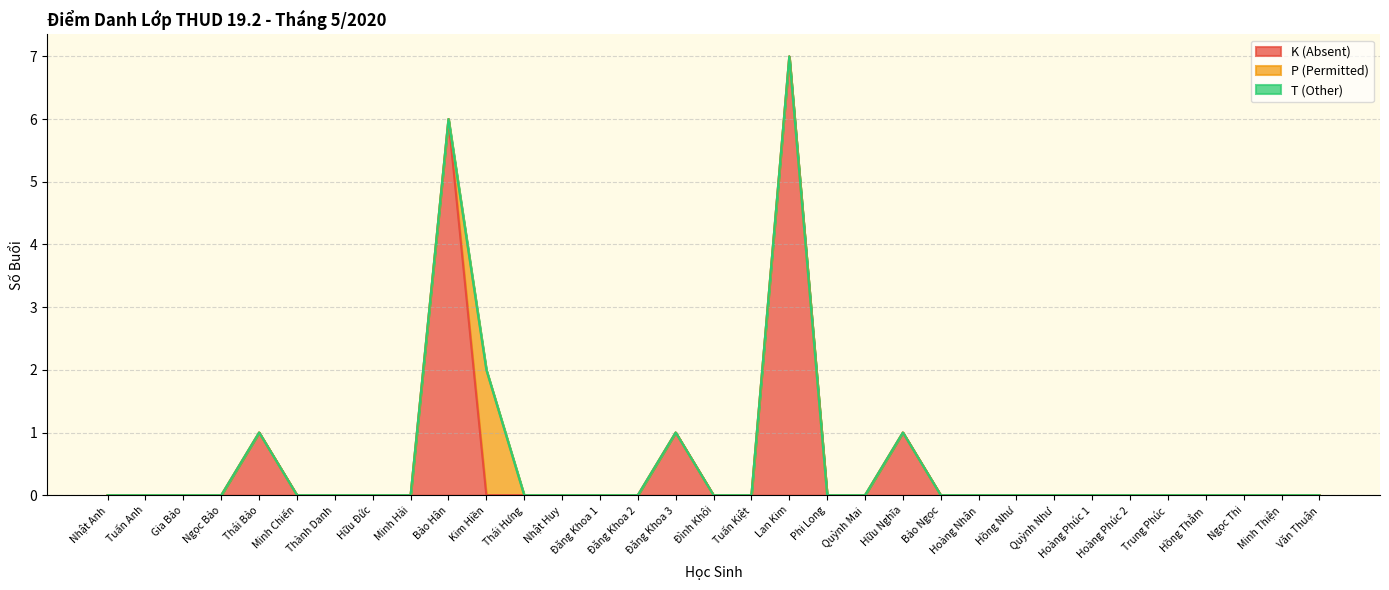

How many interior local peaks does the K (Absent) series have?

5